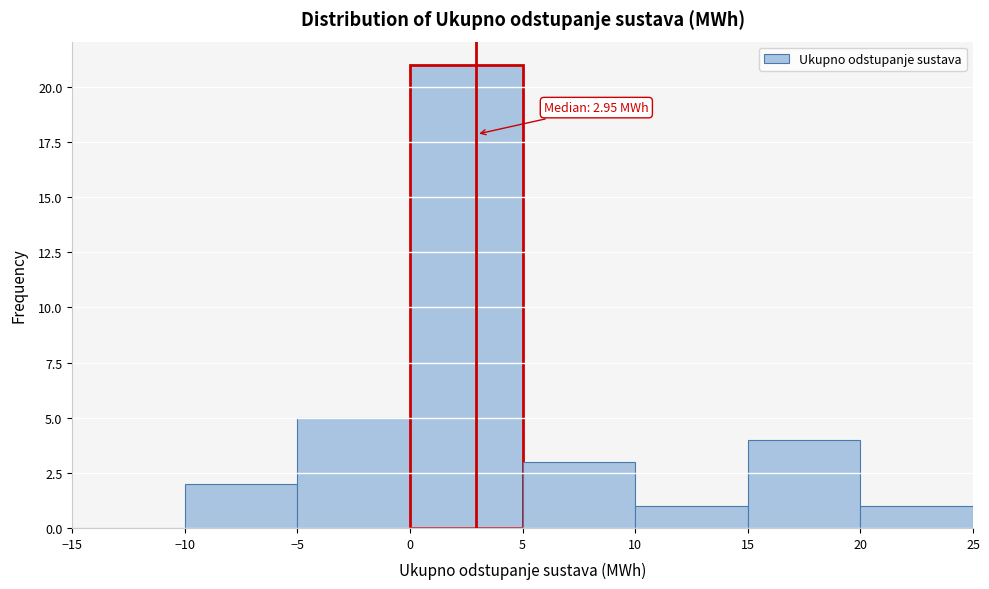

Which range on the x-axis has the tallest bar?

0 to 5